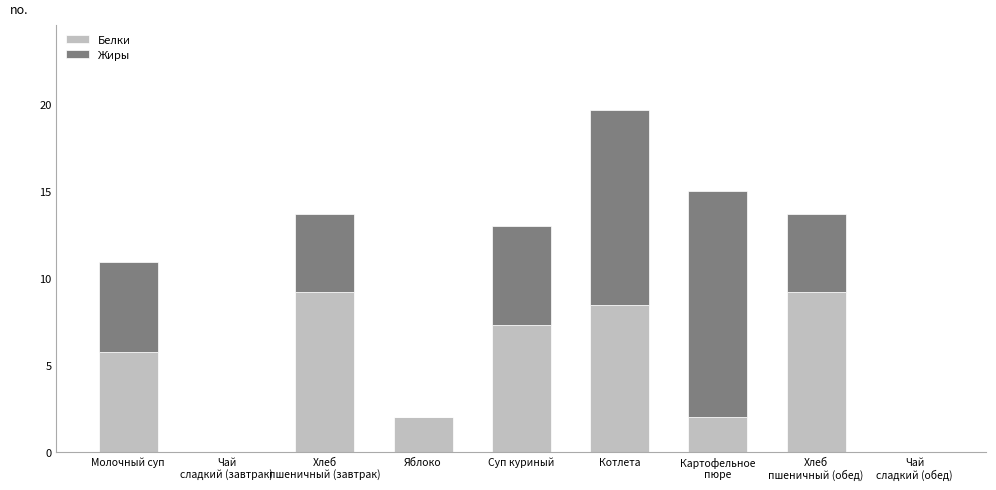

What is the highest value of the Белки series?

9.2